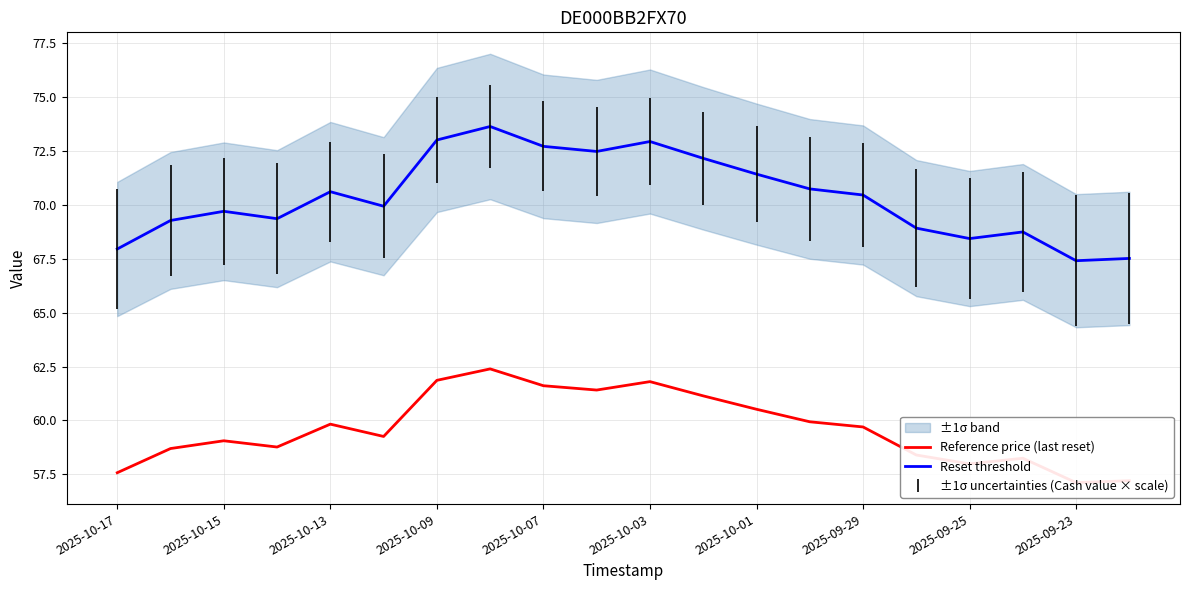

Rank the series by their average value, from highest to lowest.

Reset threshold, Reference price (last reset)